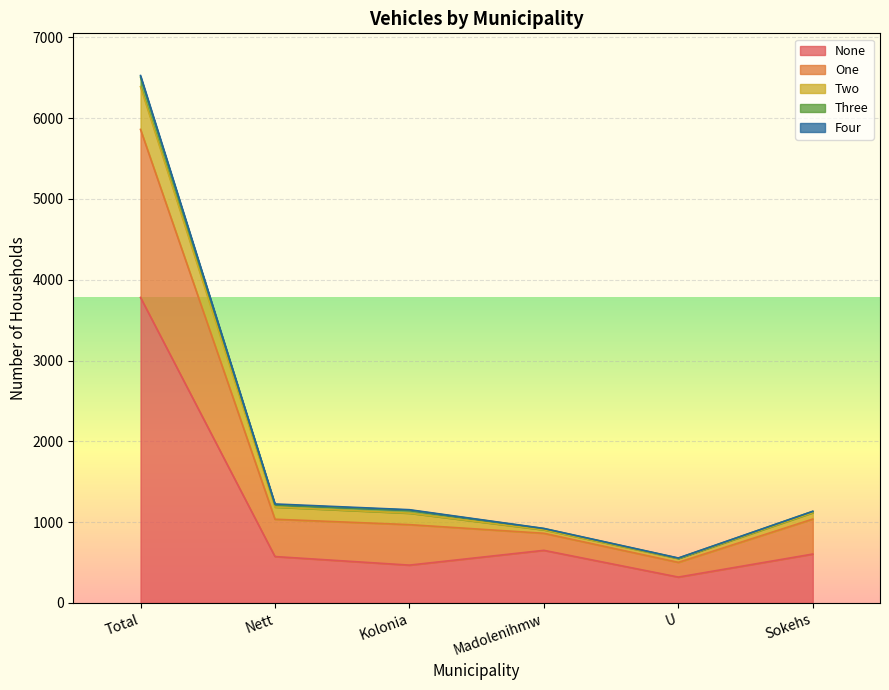

List the labels in order of Two value, smallest first.

U, Madolenihmw, Sokehs, Kolonia, Nett, Total